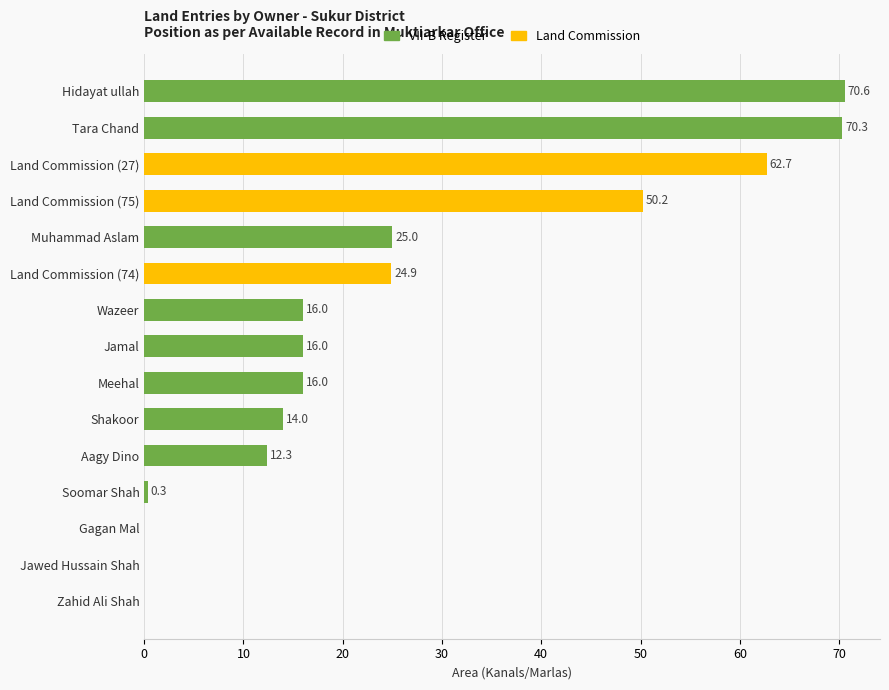

What is the sum of the values at Meehal and Muhammad Aslam?

41.0